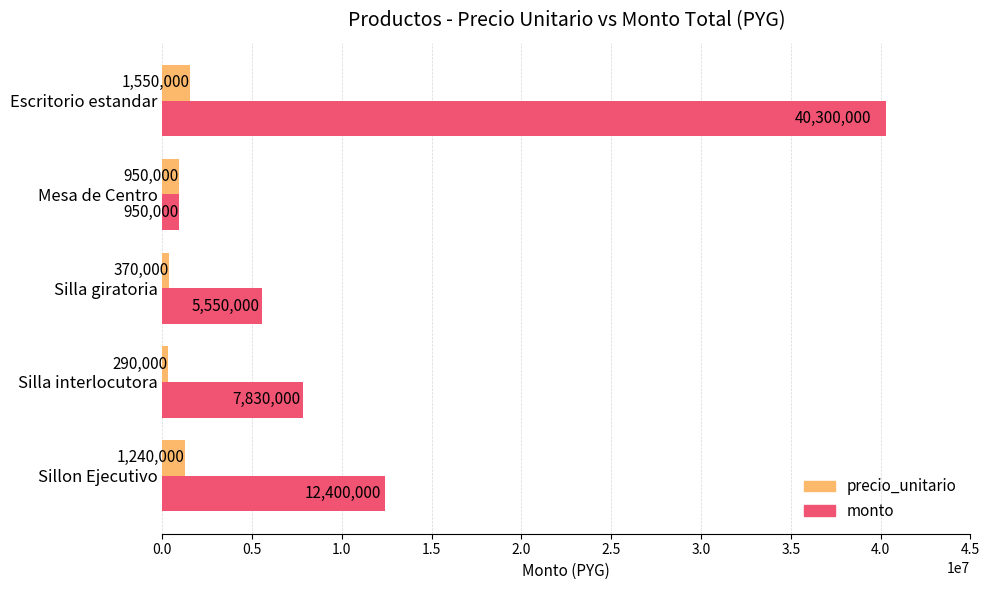

At how many categories does at least one series exceed 32682241?

1